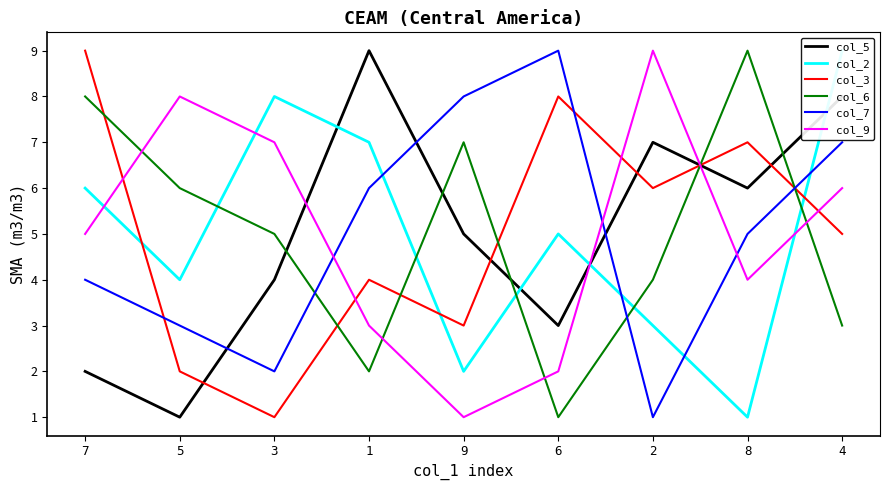

Between 2 and 3, which is larger?

2